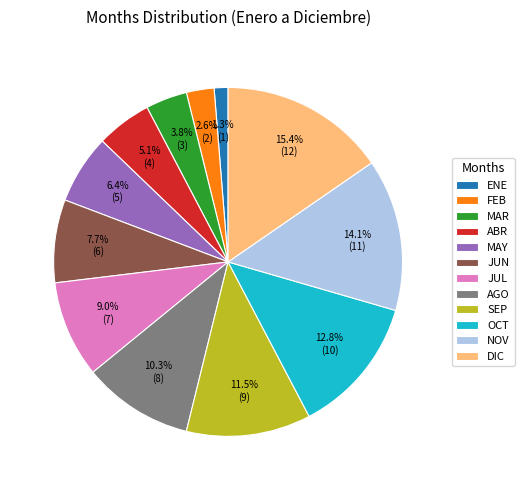

Rank the categories by value from lowest to highest.

ENE, FEB, MAR, ABR, MAY, JUN, JUL, AGO, SEP, OCT, NOV, DIC